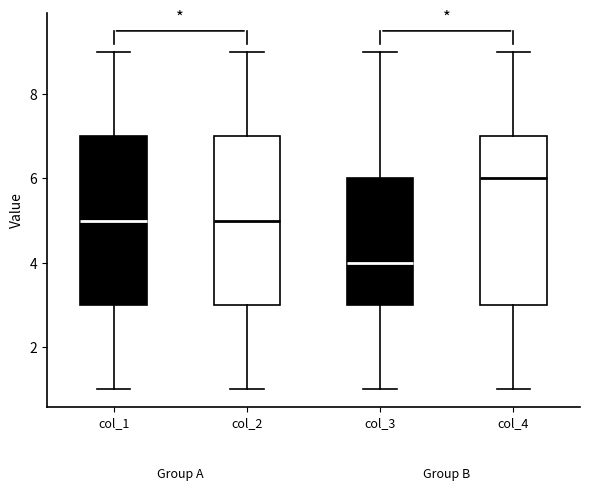

Reading left to right, read every box against the y-axis: the position of its median line, the range the box covers, and the ends of its whiskers. The values are not printed on the chart, so give them approximately, as read against the axis.

col_1: median 5, box 3 to 7, whiskers 1 to 9
col_2: median 5, box 3 to 7, whiskers 1 to 9
col_3: median 4, box 3 to 6, whiskers 1 to 9
col_4: median 6, box 3 to 7, whiskers 1 to 9